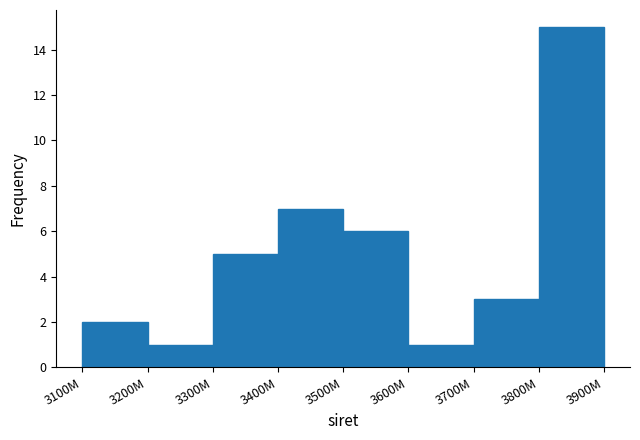

Reading left to right, transcribe all the data shown in this chart.

2	1	5	7	6	1	3	15